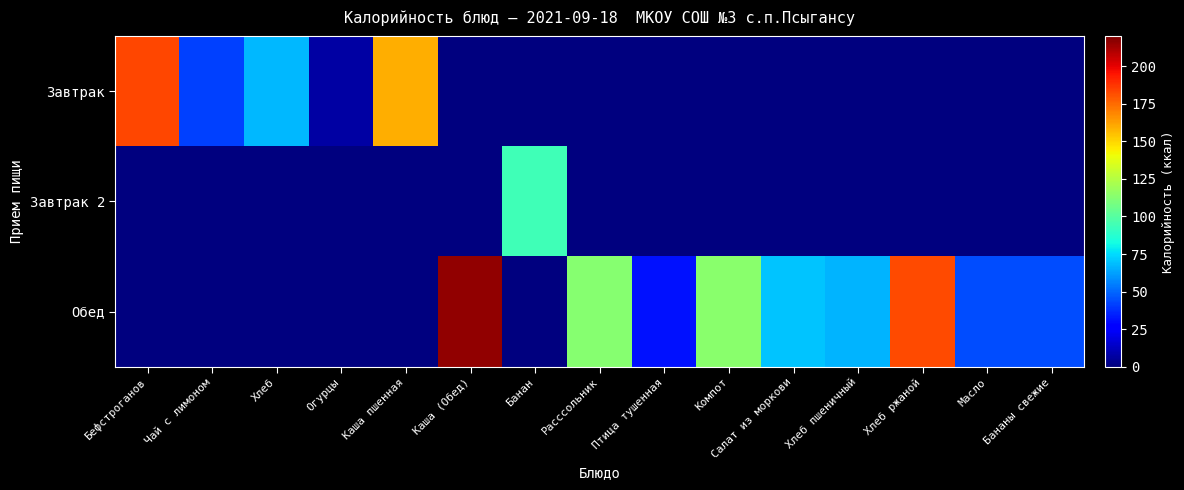

Reading left to right, extract all data points from this chart.

Завтрак: Бефстроганов=183.1	Чай с лимоном=41.5	Хлеб=67.9	Огурцы=7.0	Каша пшенная=159.2	Каша (Обед)=0.0	Банан=0.0	Расссольник=0.0	Птица тушенная=0.0	Компот=0.0	Салат из моркови=0.0	Хлеб пшеничный=0.0	Хлеб ржаной=0.0	Масло=0.0	Бананы свежие=0.0
Завтрак 2: Бефстроганов=0.0	Чай с лимоном=0.0	Хлеб=0.0	Огурцы=0.0	Каша пшенная=0.0	Каша (Обед)=0.0	Банан=94.5	Расссольник=0.0	Птица тушенная=0.0	Компот=0.0	Салат из моркови=0.0	Хлеб пшеничный=0.0	Хлеб ржаной=0.0	Масло=0.0	Бананы свежие=0.0
Обед: Бефстроганов=0.0	Чай с лимоном=0.0	Хлеб=0.0	Огурцы=0.0	Каша пшенная=0.0	Каша (Обед)=216.0	Банан=0.0	Расссольник=113.0	Птица тушенная=31.0	Компот=114.0	Салат из моркови=70.0	Хлеб пшеничный=67.0	Хлеб ржаной=183.0	Масло=44.4	Бананы свежие=44.4